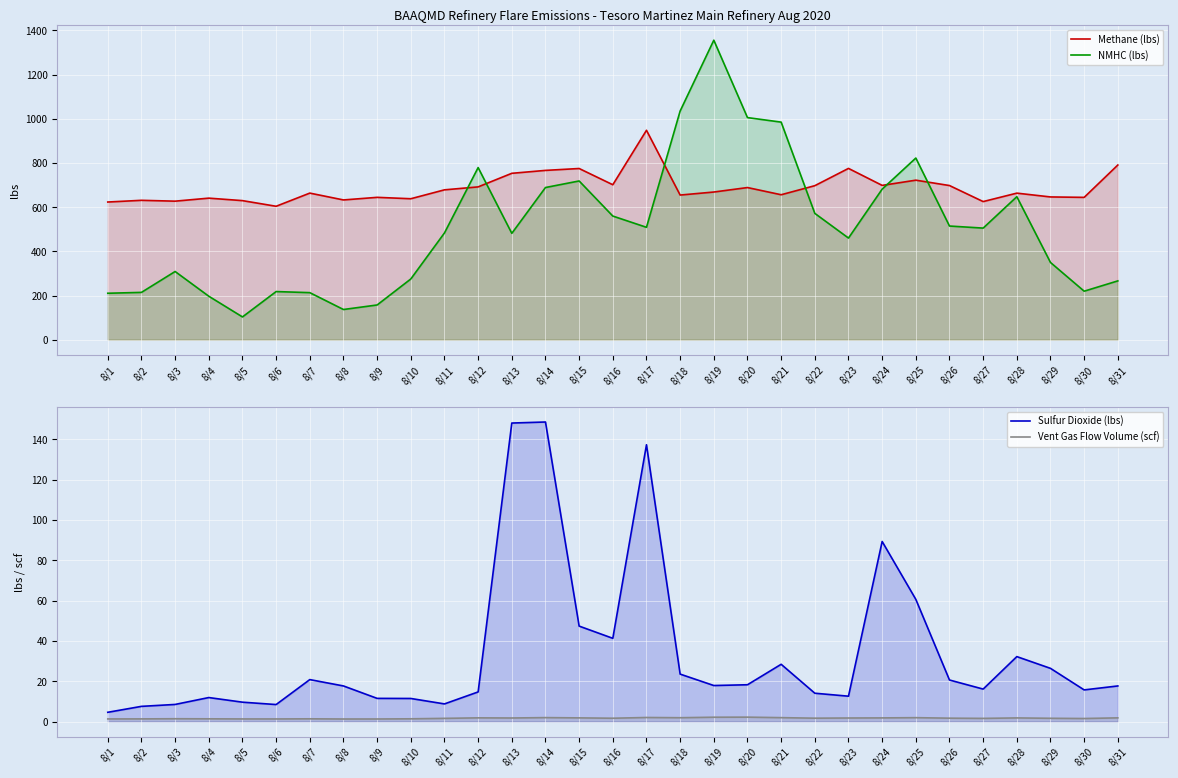

True or false: NMHC (lbs) and Vent Gas Flow Volume (scf) intersect in this chart.

False